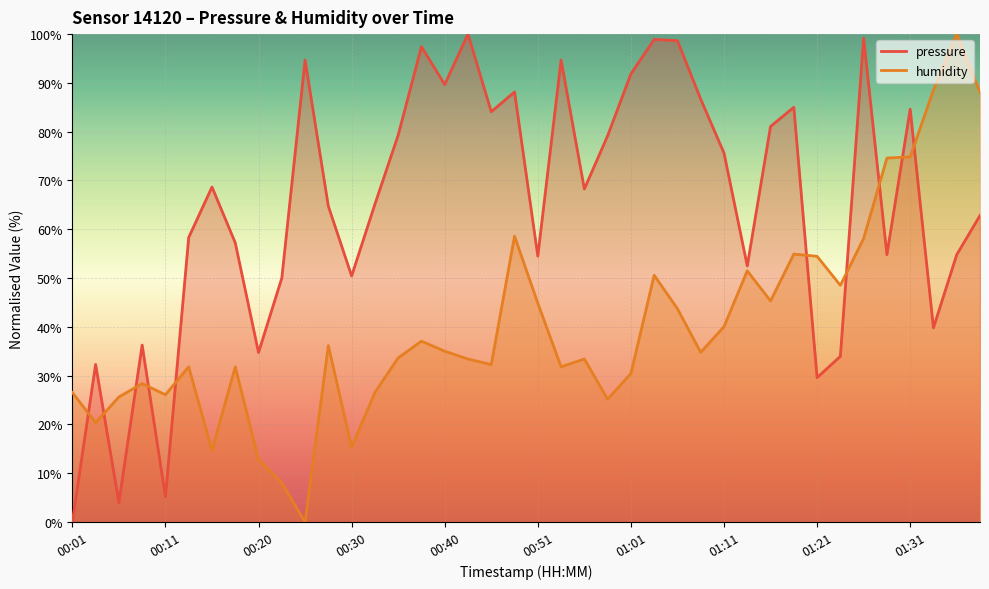

Rank the series by their average value, from highest to lowest.

pressure, humidity